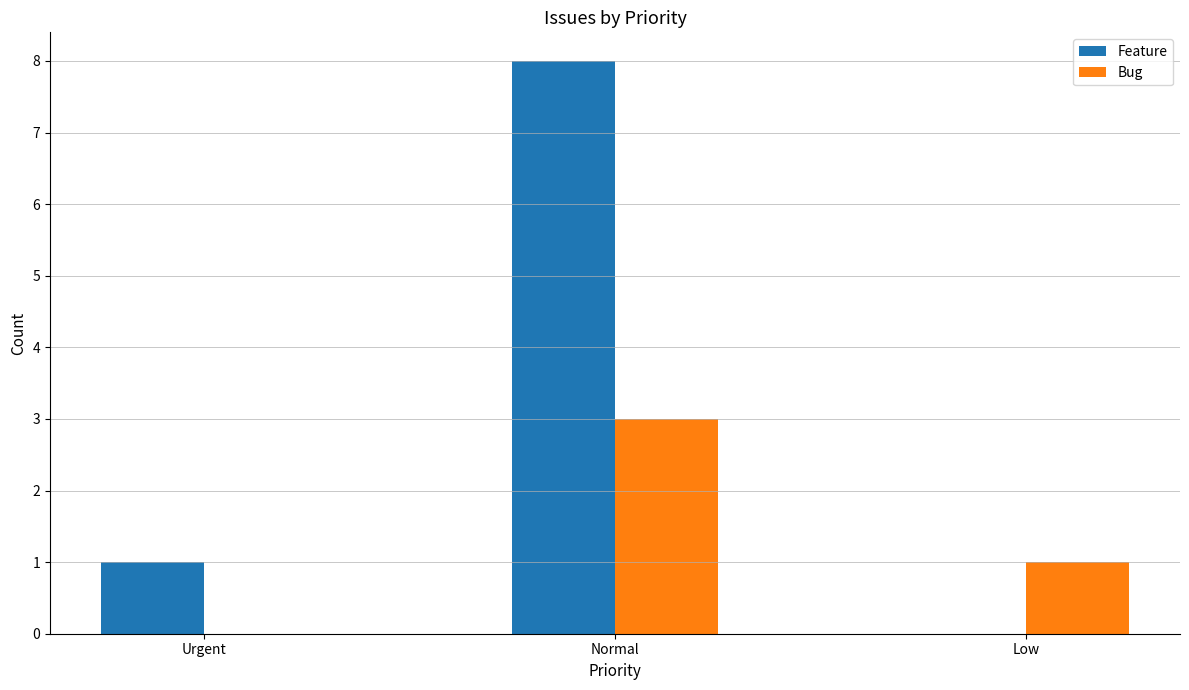

What are all the series names shown in the legend?

Feature, Bug